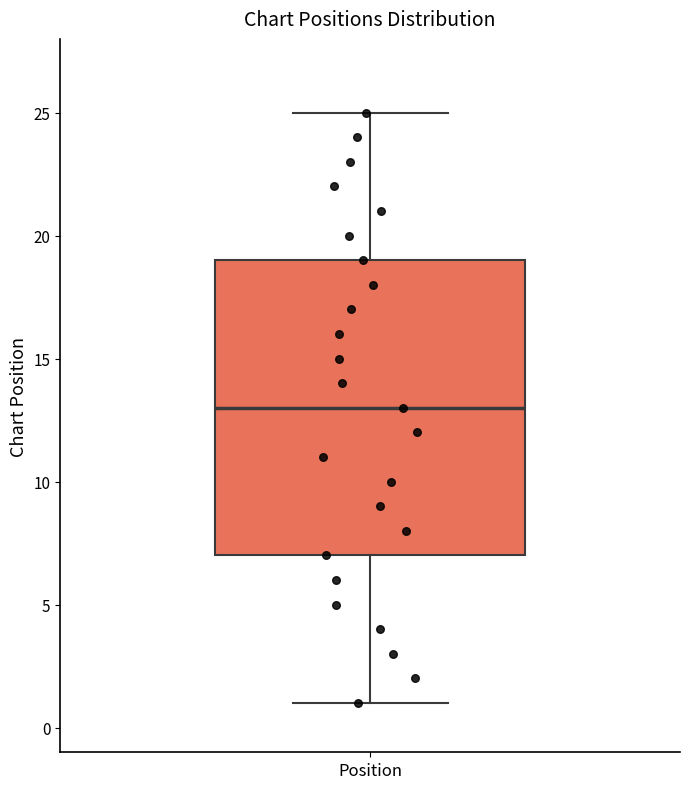

Read this box plot against the y-axis: the position of the median line, the range covered by the box, and the ends of both whiskers. The values are not printed on the chart, so give them approximately, as read against the axis.

median 13, box 7 to 19, whiskers 1 to 25